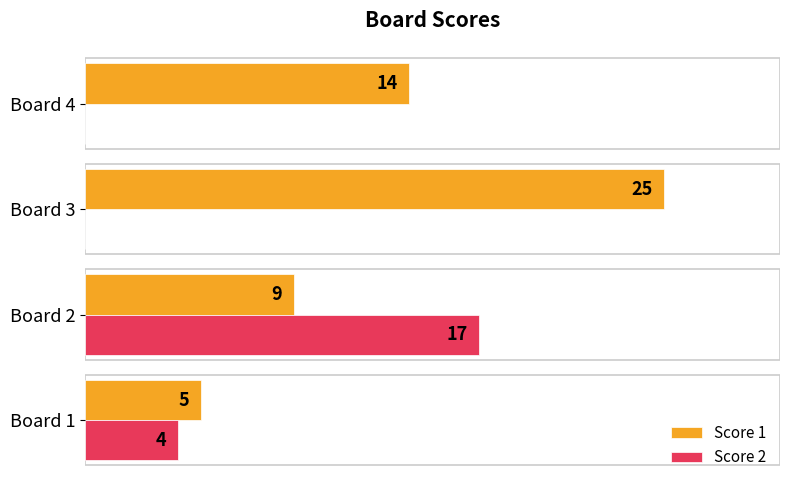

At which label is Score 1 closest to 15?

Board 4